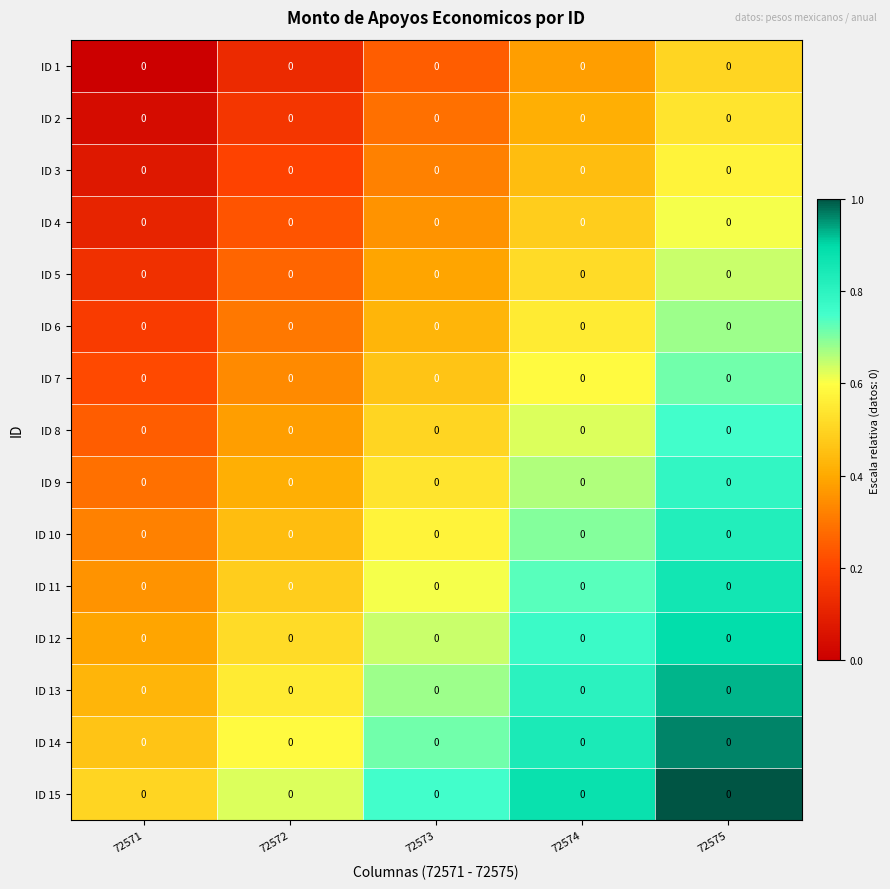

Reading left to right, what are all the values shown in this chart?

ID 1: 72571=0.0	72572=0.0	72573=0.0	72574=0.0	72575=0.0
ID 2: 72571=0.0	72572=0.0	72573=0.0	72574=0.0	72575=0.0
ID 3: 72571=0.0	72572=0.0	72573=0.0	72574=0.0	72575=0.0
ID 4: 72571=0.0	72572=0.0	72573=0.0	72574=0.0	72575=0.0
ID 5: 72571=0.0	72572=0.0	72573=0.0	72574=0.0	72575=0.0
ID 6: 72571=0.0	72572=0.0	72573=0.0	72574=0.0	72575=0.0
ID 7: 72571=0.0	72572=0.0	72573=0.0	72574=0.0	72575=0.0
ID 8: 72571=0.0	72572=0.0	72573=0.0	72574=0.0	72575=0.0
ID 9: 72571=0.0	72572=0.0	72573=0.0	72574=0.0	72575=0.0
ID 10: 72571=0.0	72572=0.0	72573=0.0	72574=0.0	72575=0.0
ID 11: 72571=0.0	72572=0.0	72573=0.0	72574=0.0	72575=0.0
ID 12: 72571=0.0	72572=0.0	72573=0.0	72574=0.0	72575=0.0
ID 13: 72571=0.0	72572=0.0	72573=0.0	72574=0.0	72575=0.0
ID 14: 72571=0.0	72572=0.0	72573=0.0	72574=0.0	72575=0.0
ID 15: 72571=0.0	72572=0.0	72573=0.0	72574=0.0	72575=0.0